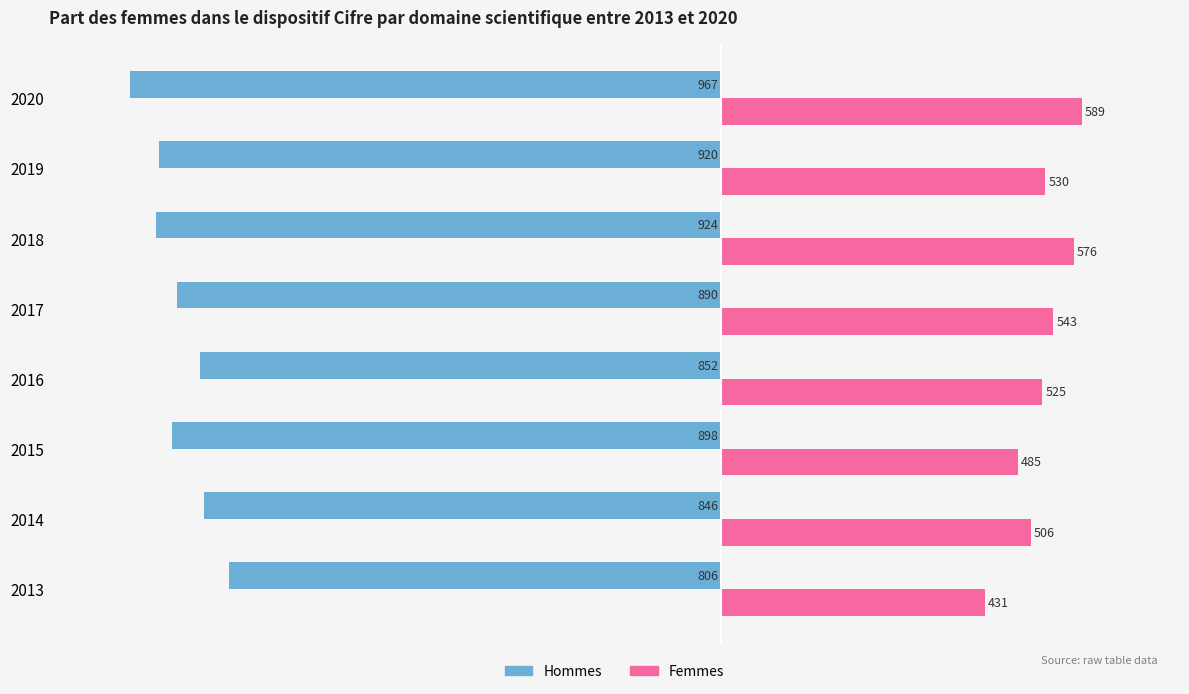

How many series are shown in this chart?

2